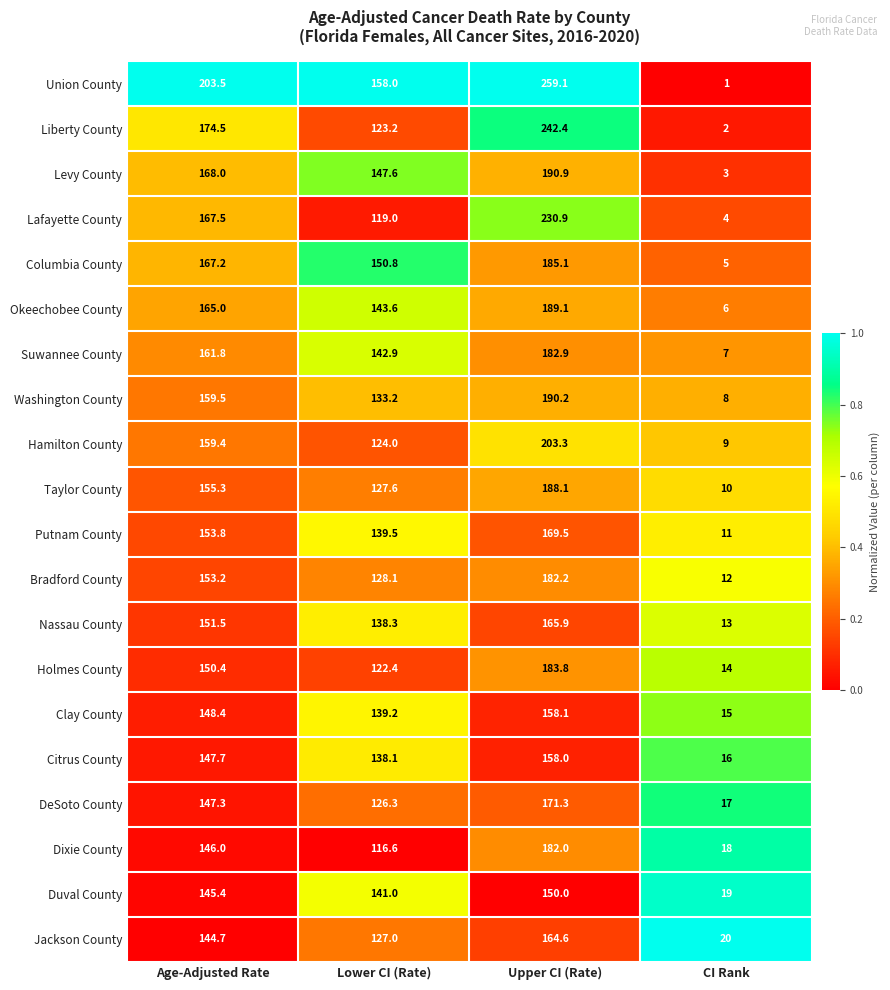

What is the difference between the maximum and minimum values in the Duval County series?

131.0